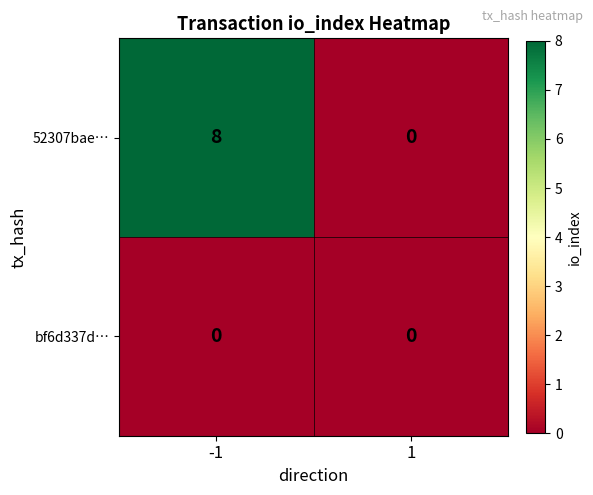

Which series changed the most between -1 and 1?

52307bae…